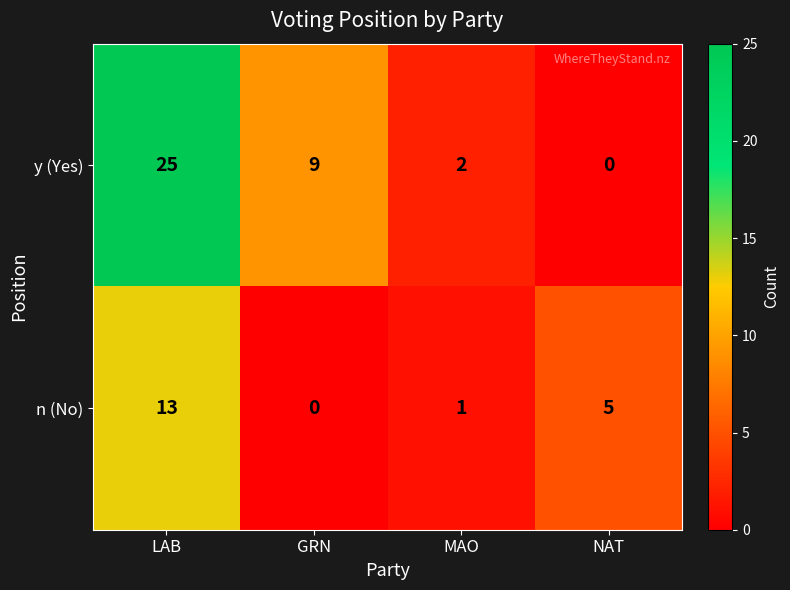

Which category has the highest value across all series?

LAB